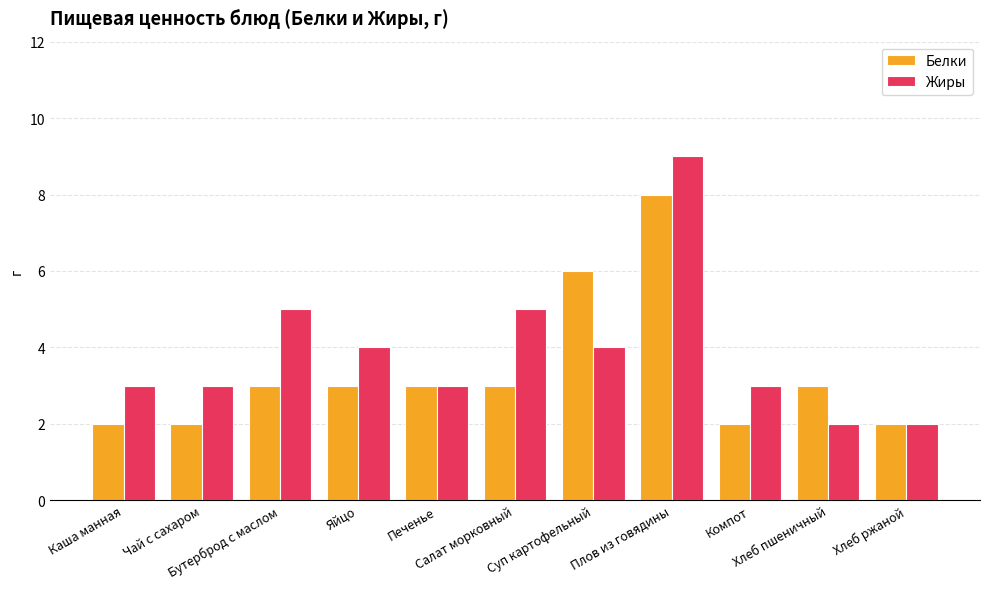

Rank the series by their maximum value, from highest to lowest.

Жиры, Белки